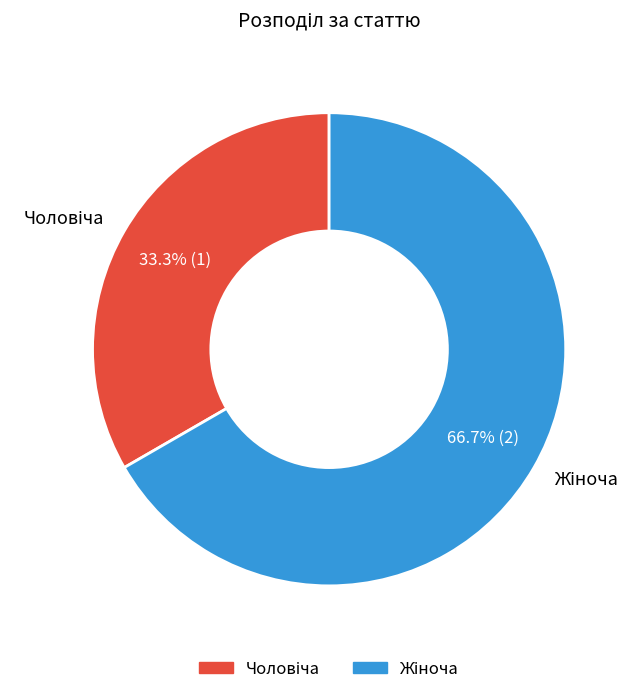

Is there any slice that represents more than half of the pie?

Yes